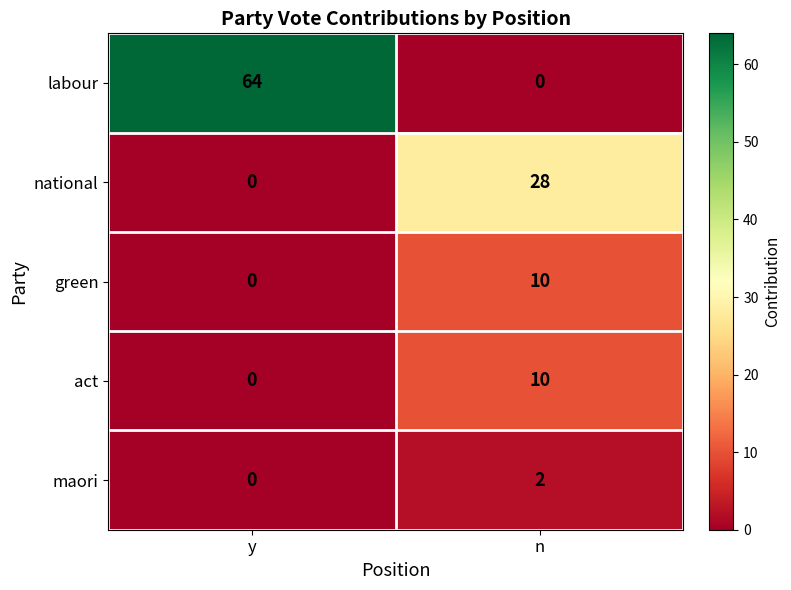

Between y and n, which series saw the biggest shift?

labour